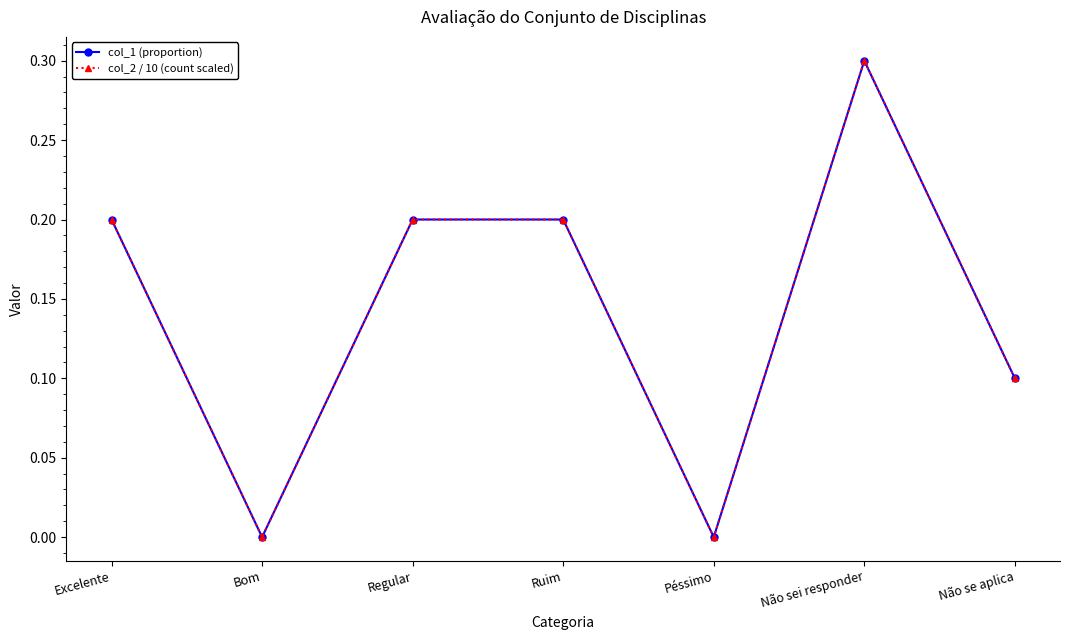

At which category does col_1 (proportion) reach its first local valley?

Bom